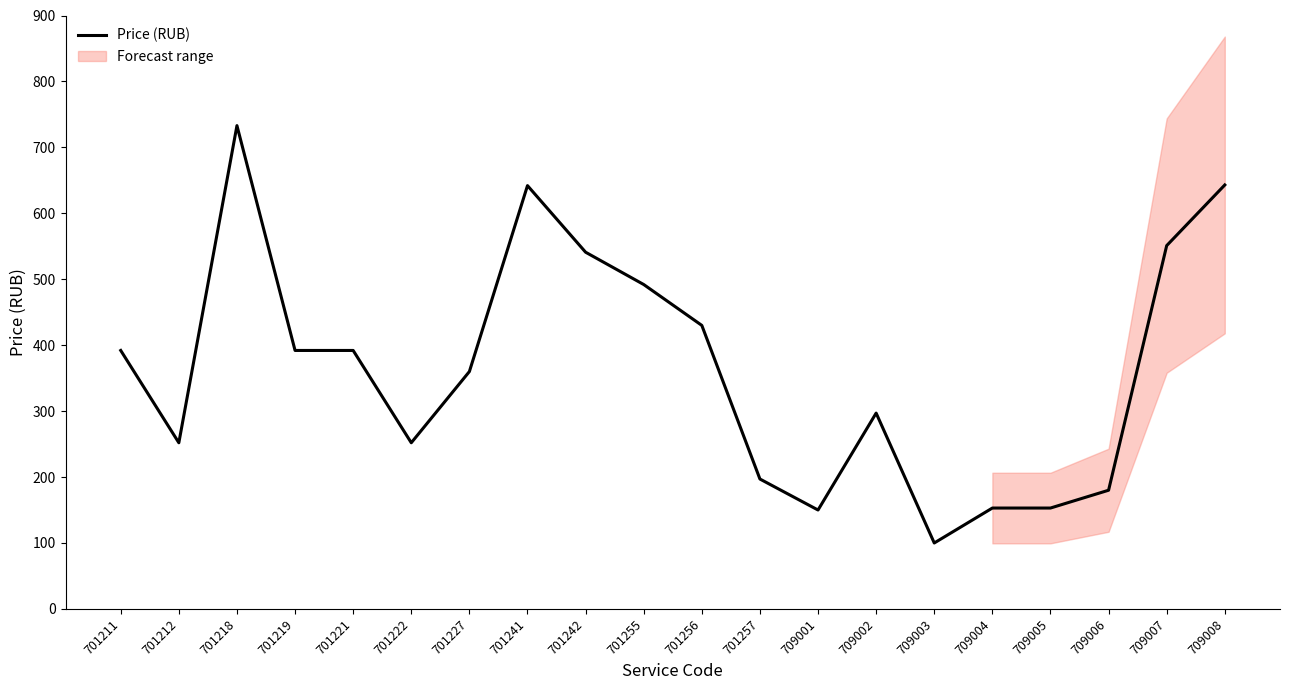

At which category does the chart reach its peak across all series?

701218